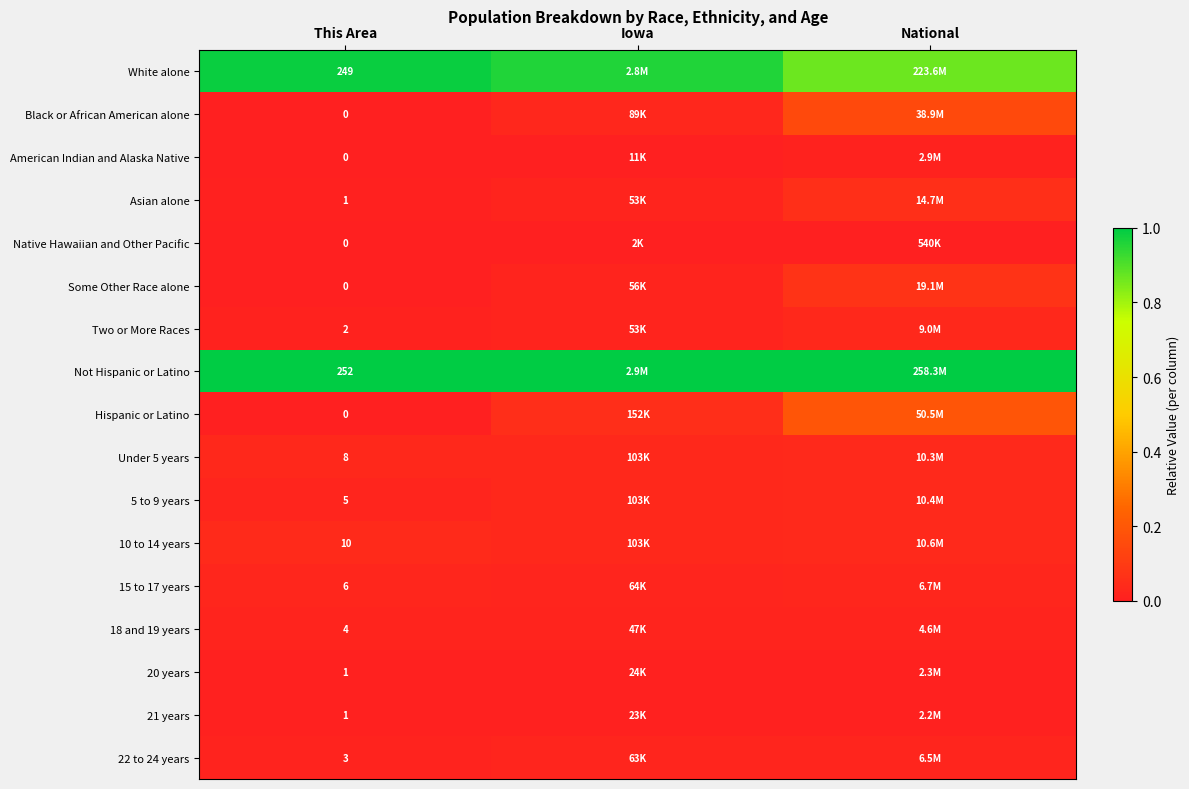

What is the total value across all series at This Area?

542.0